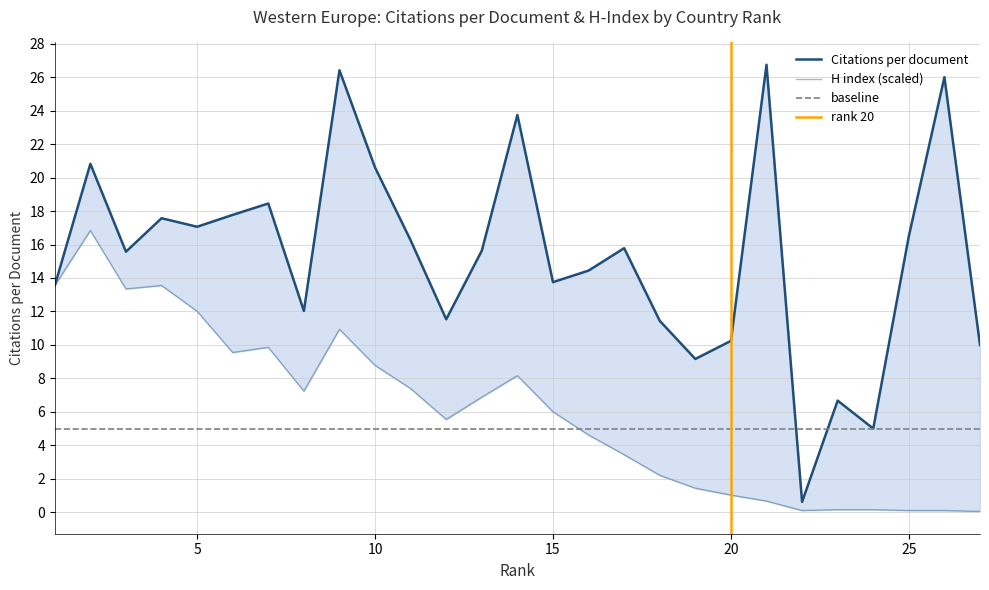

Rank the series at 12 from lowest to highest value.

H index, Citations per document